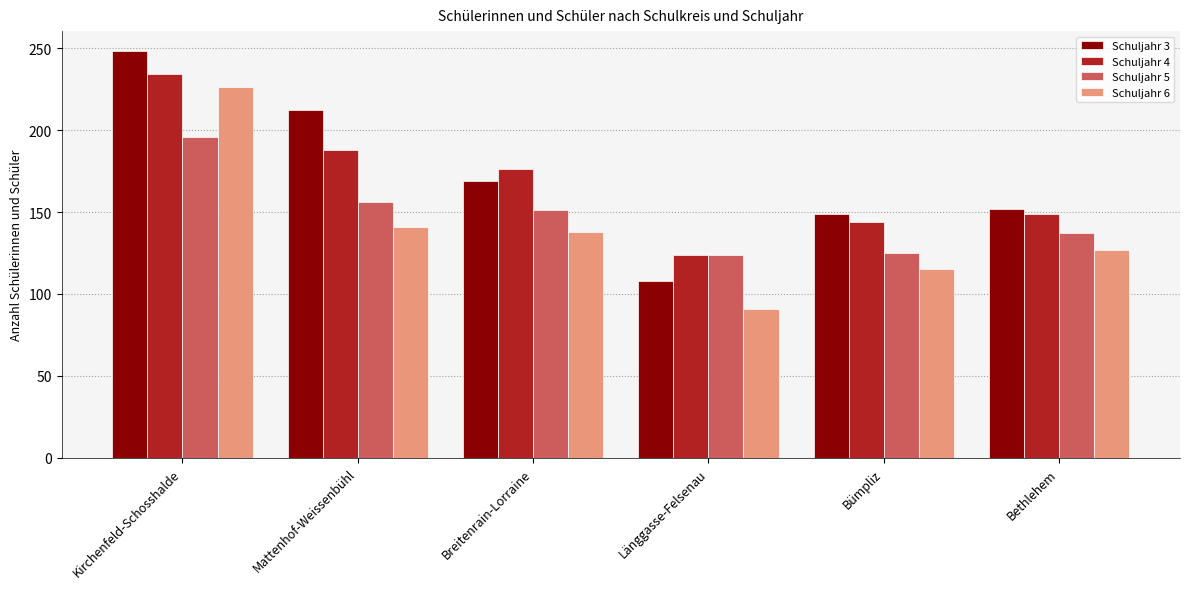

How many groups of bars are there?

6